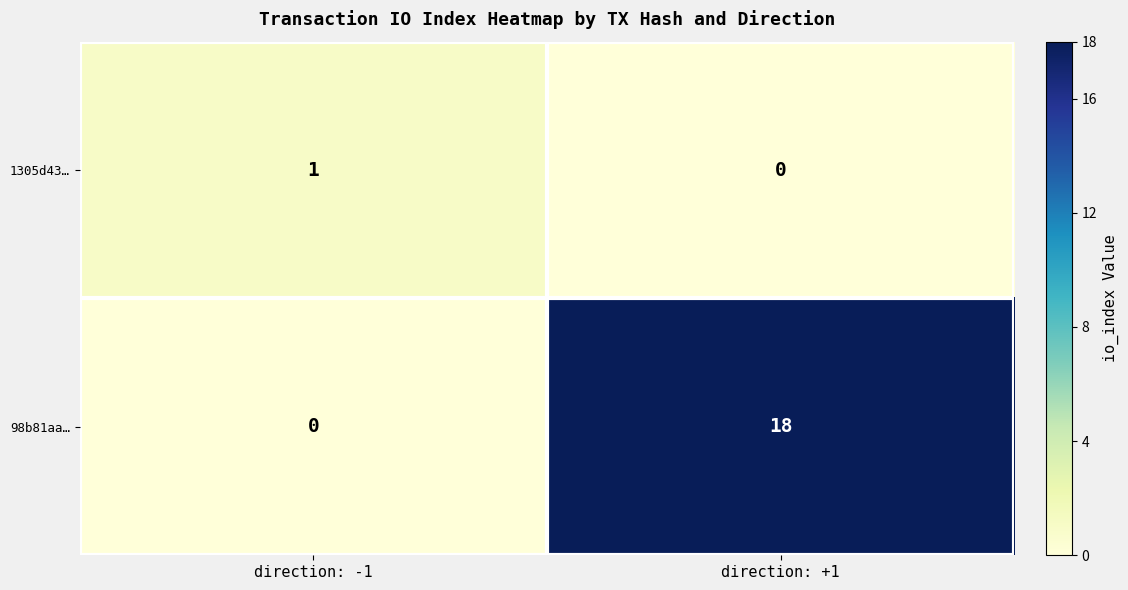

At how many categories does at least one series exceed 12?

1